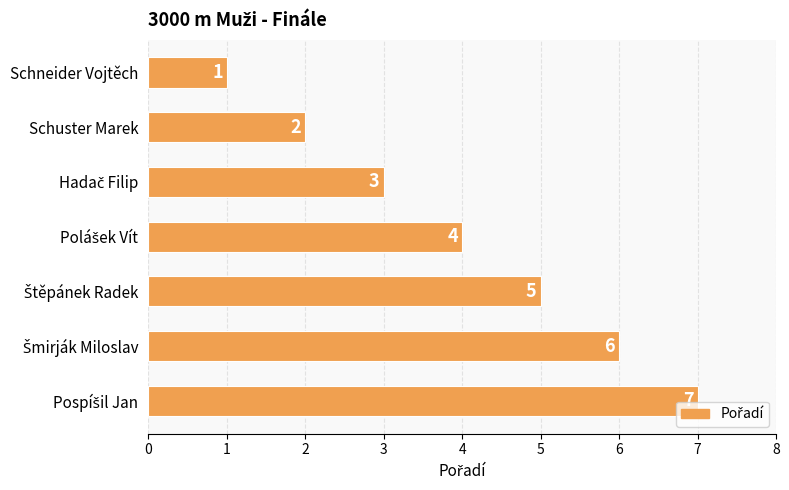

What is the difference between the second highest and second lowest values?

4